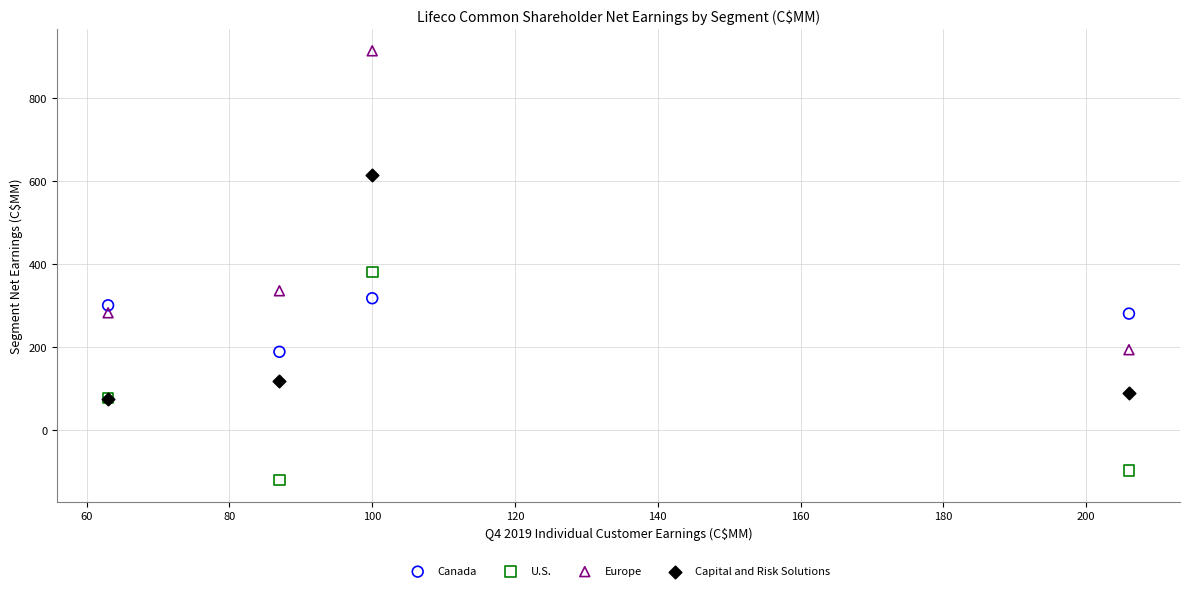

In the U.S. series, what Y value is closest to 129?

77